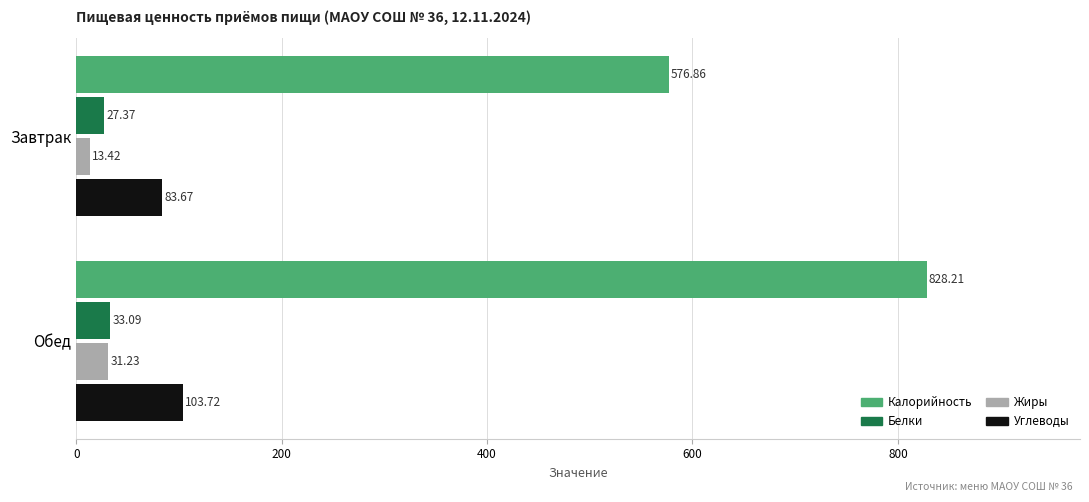

What is the spread (max minus min) of values at Завтрак?

563.4